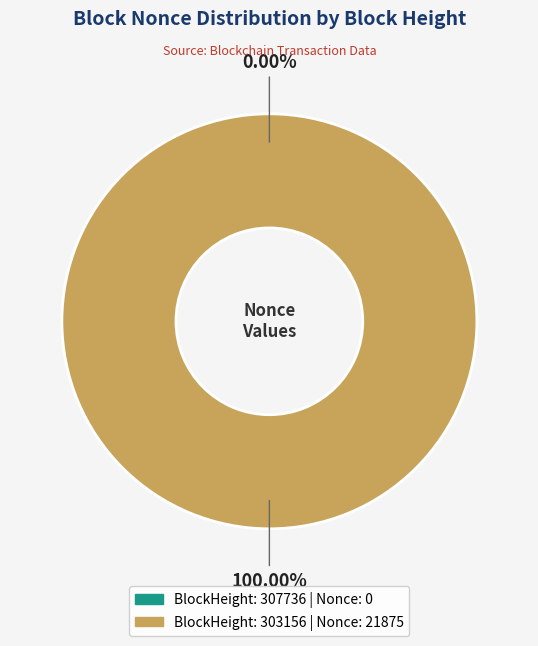

What is the total percentage of 307736 and 303156?

100.0%